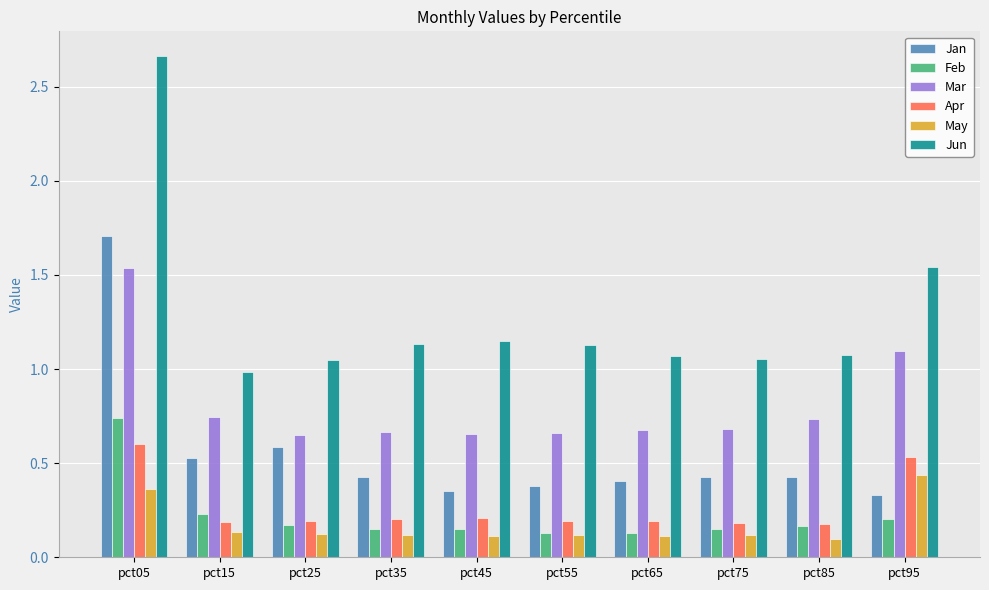

How many distinct data groups are displayed?

6